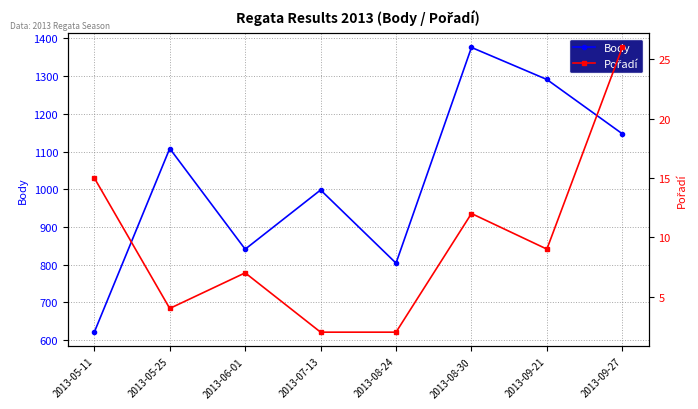

At how many categories does at least one series exceed 692?

7